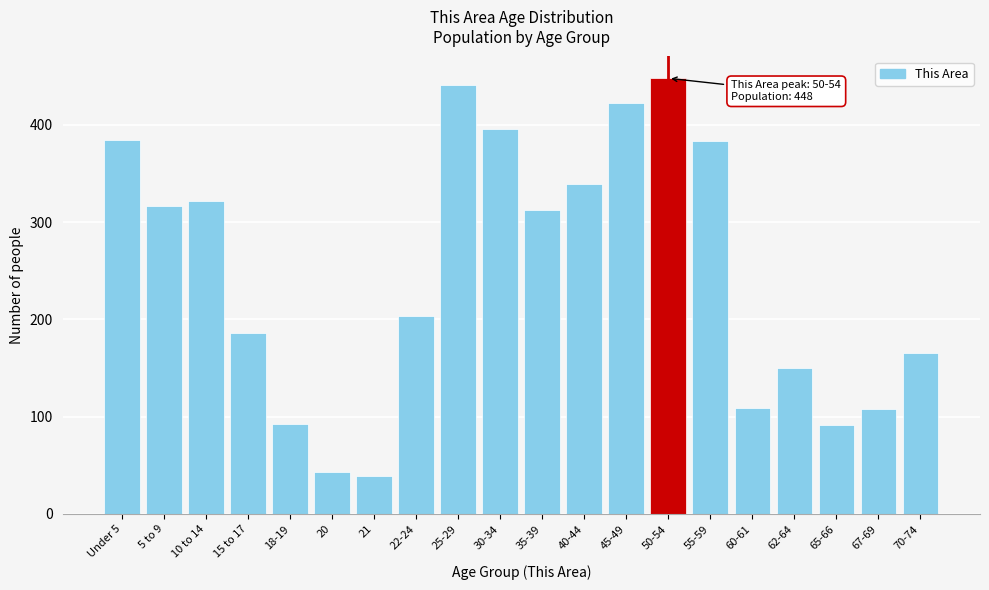

What is the label of the 4th bar from the right?

62-64